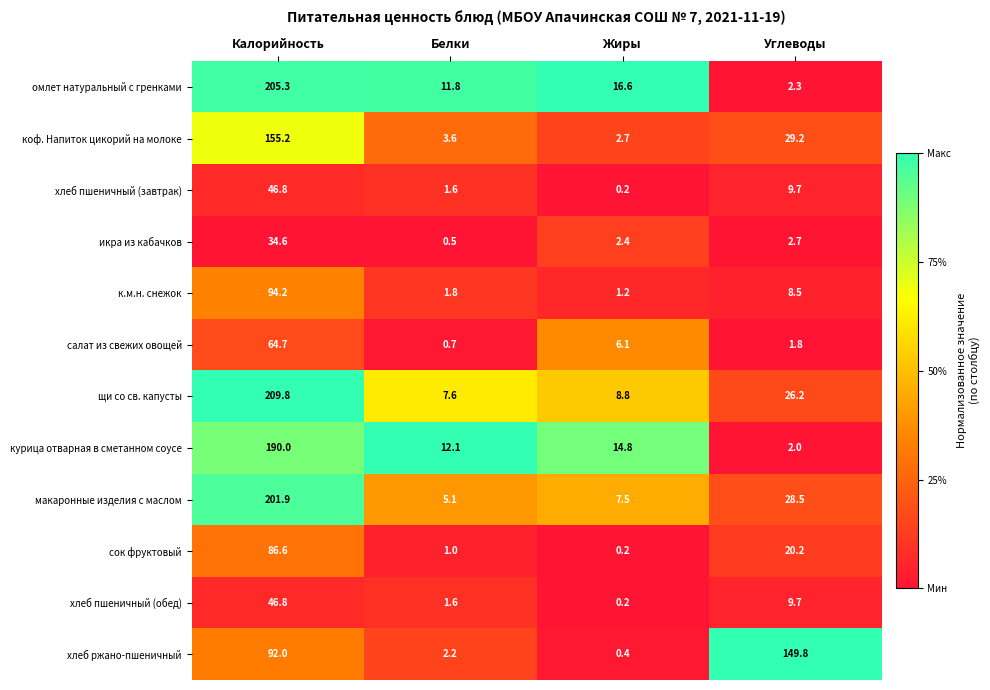

The value of щи со св. капусты at Калорийность is 209.8. True or false?

True